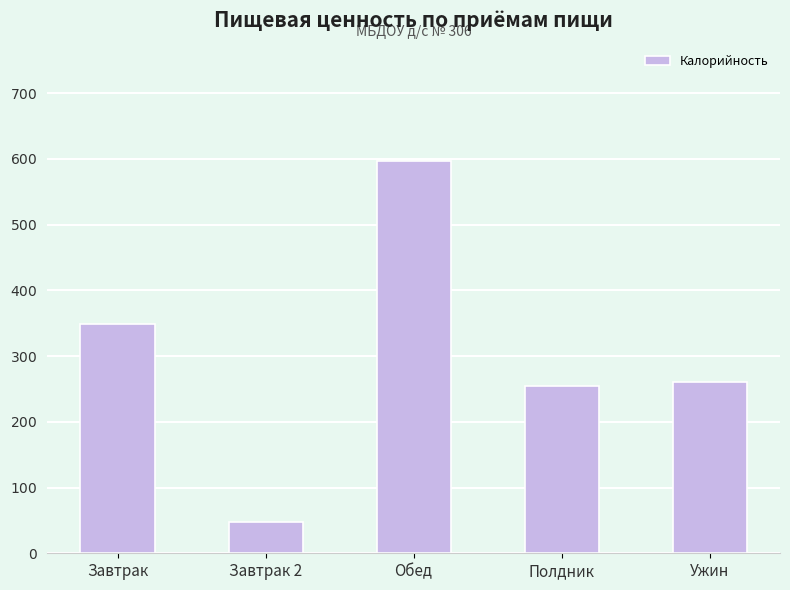

What value does the data have at Завтрак 2?

47.5